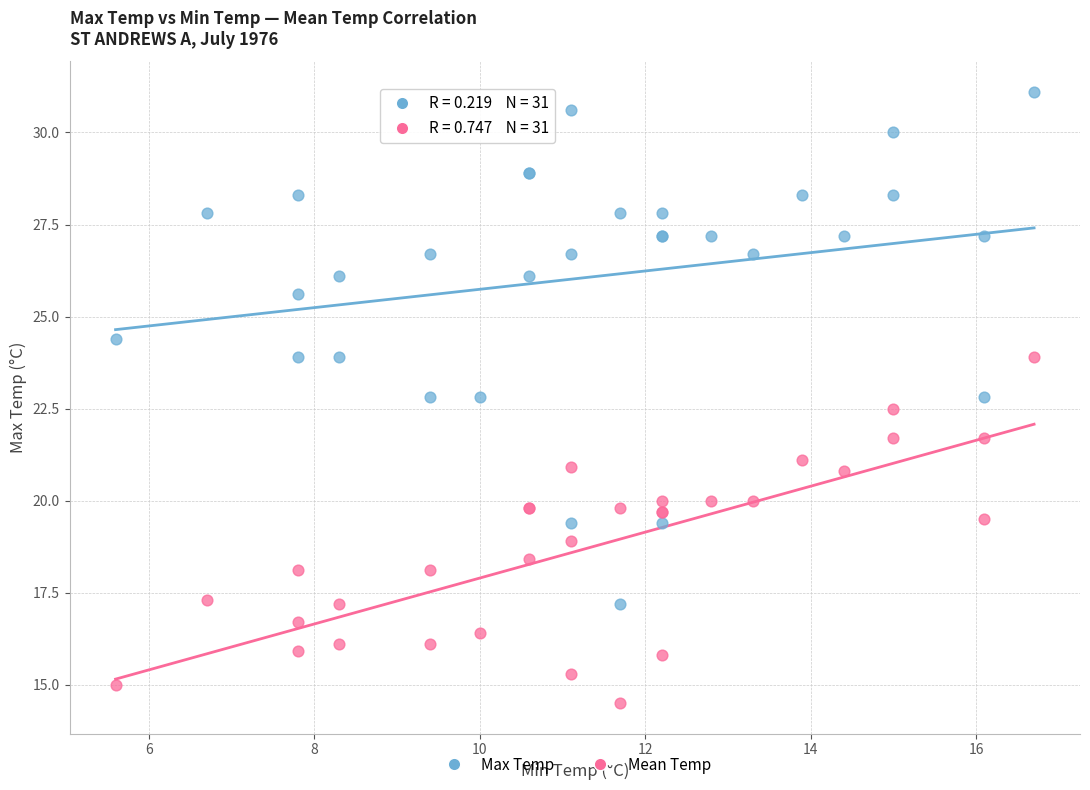

Which series has the largest Y range (max minus min)?

Max Temp